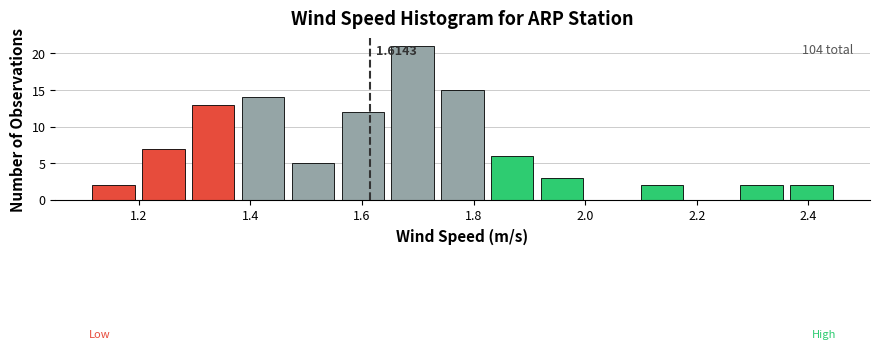

Which range on the x-axis has the tallest bar?

1.64 to 1.74